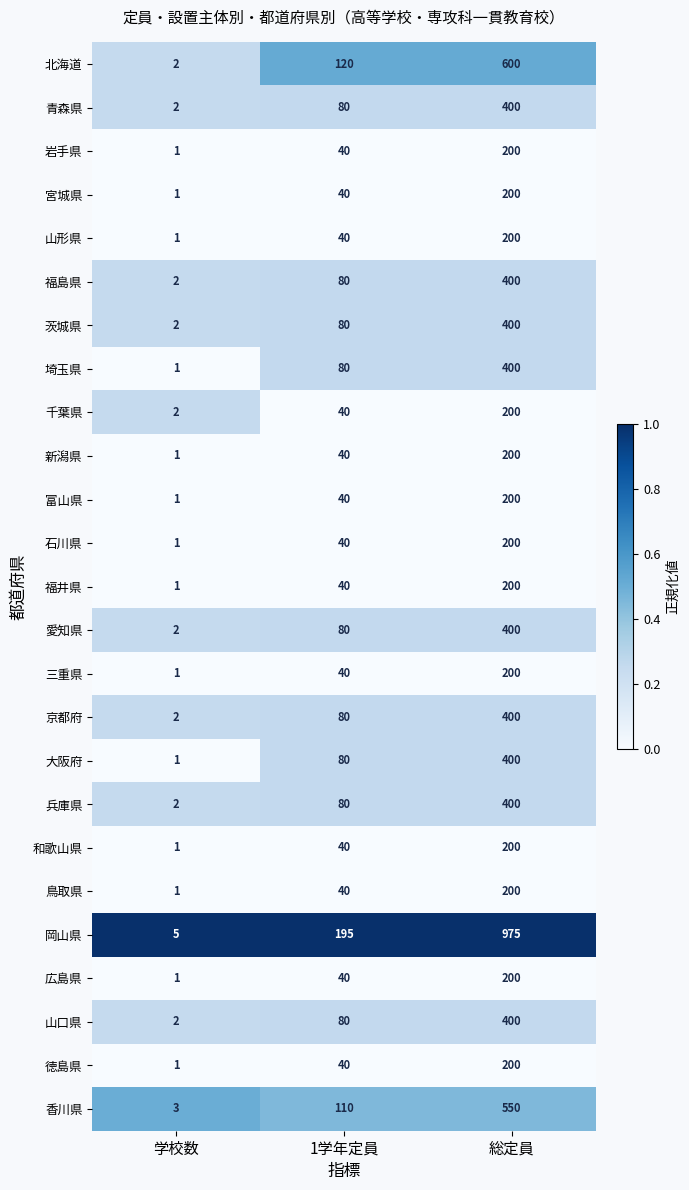

Count the 石川県 values in the range 1 to 200.

3